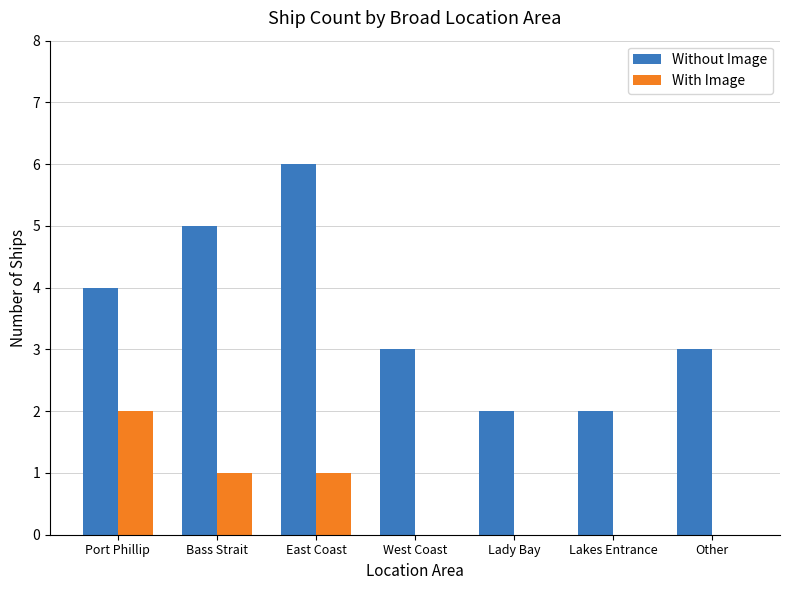

Reading left to right, list all the values displayed in this chart.

Without Image: 4	5	6	3	2	2	3
With Image: 2	1	1	0	0	0	0